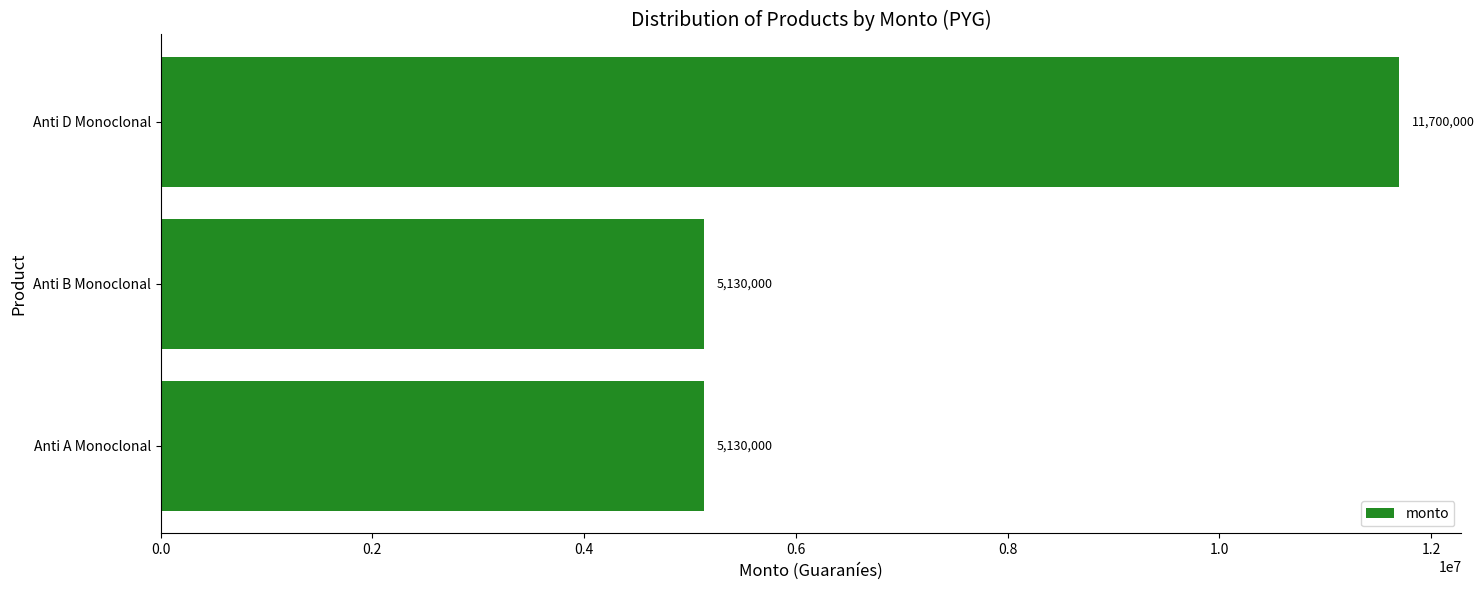

The value at Anti D Monoclonal is 11700000. True or false?

True